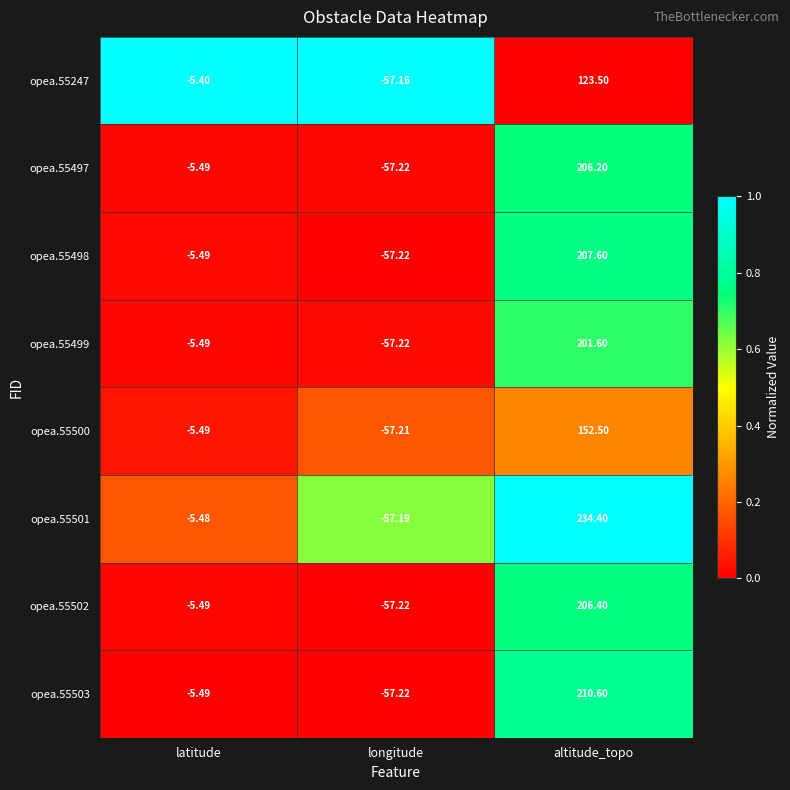

Which category has the lowest value across all series?

longitude